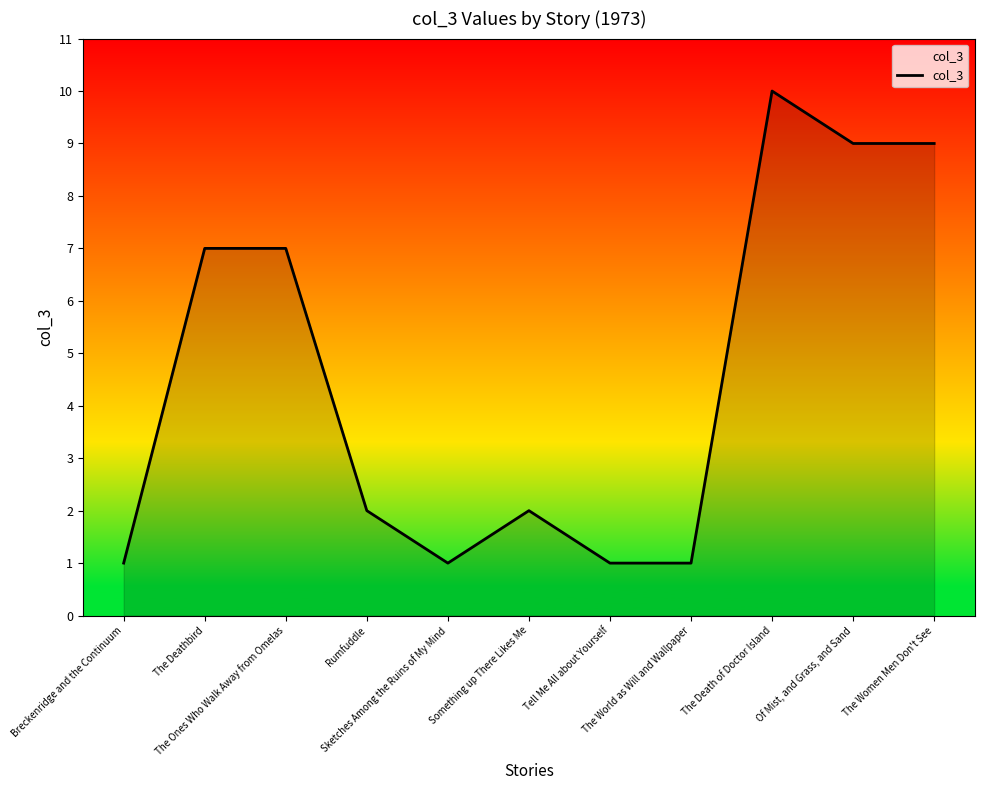

Is it true that the value at Breckenridge and the Continuum is 1?

True